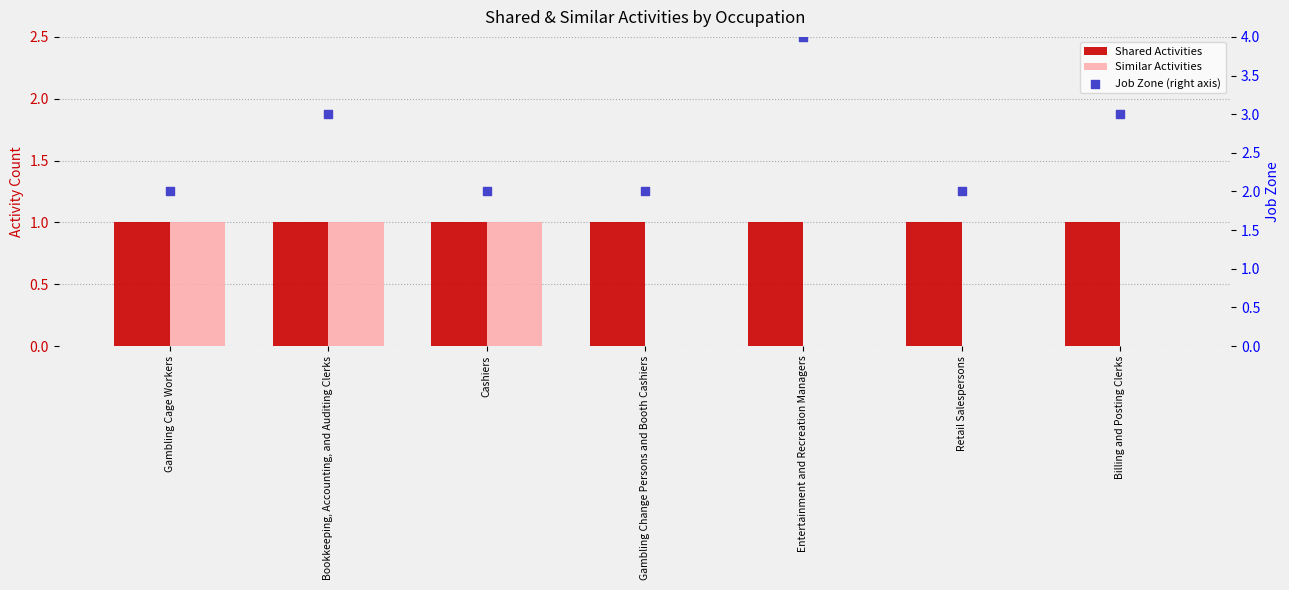

Which series has the widest spread of Y values?

Job Zone (right axis)